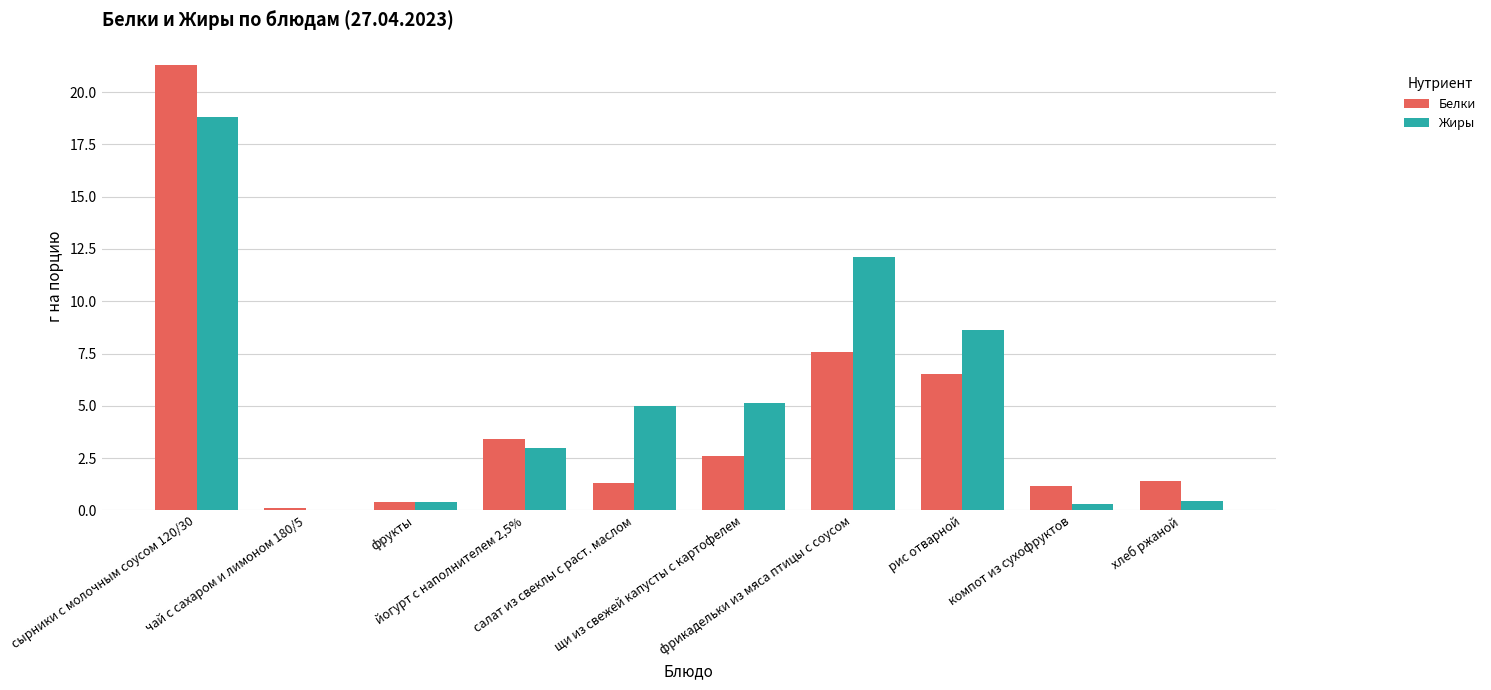

What is the highest value of the Жиры series?

18.8